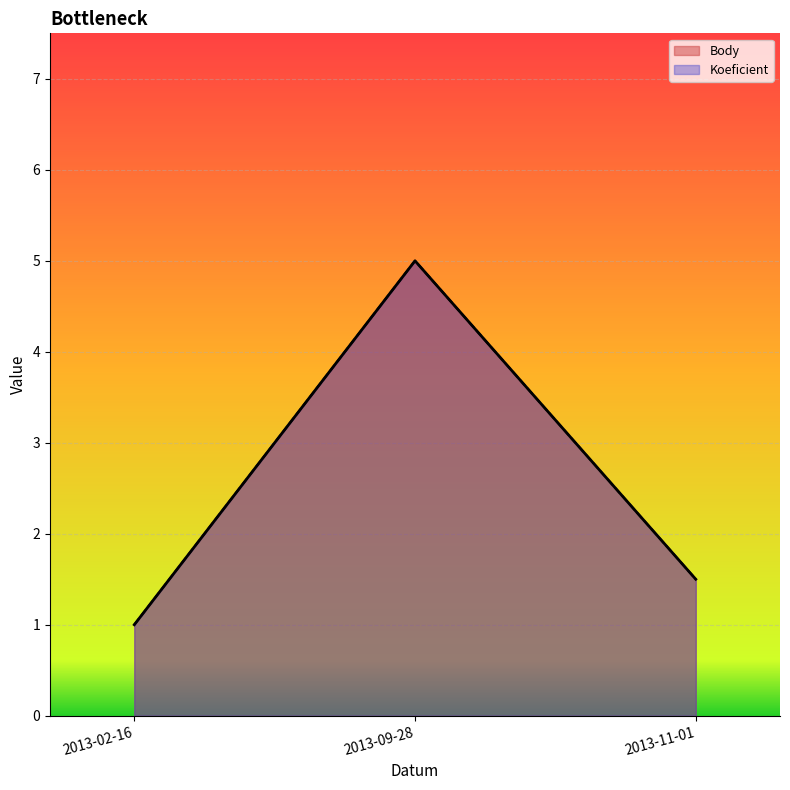

Does the chart display data point markers on the line(s)?

No